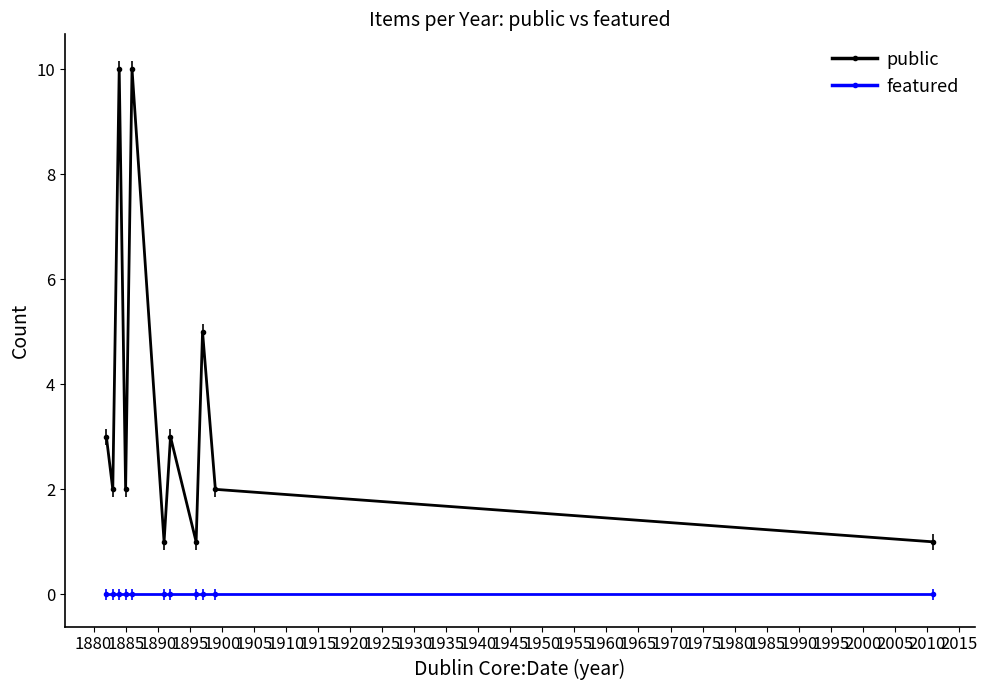

At how many categories does at least one series exceed 1?

8